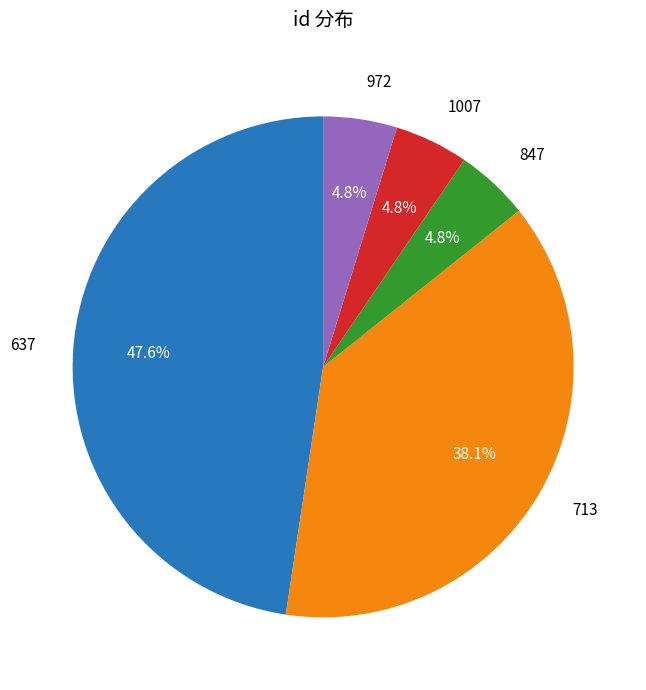

What percentage is the 637 slice, to the nearest percent?

48%